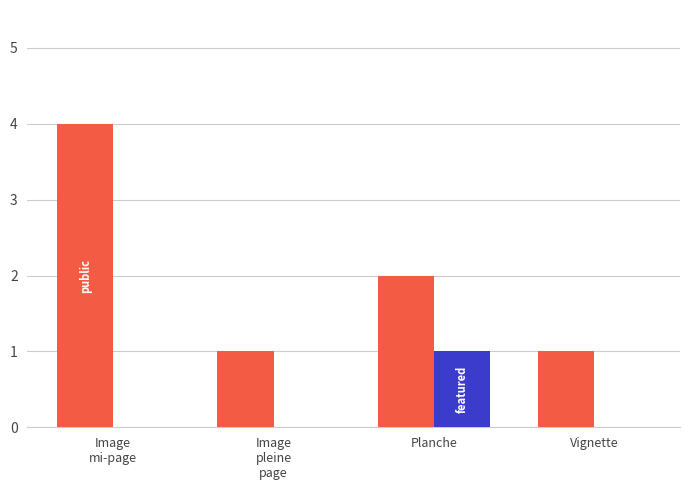

At which category is the sum across all series the highest?

Image
mi-page